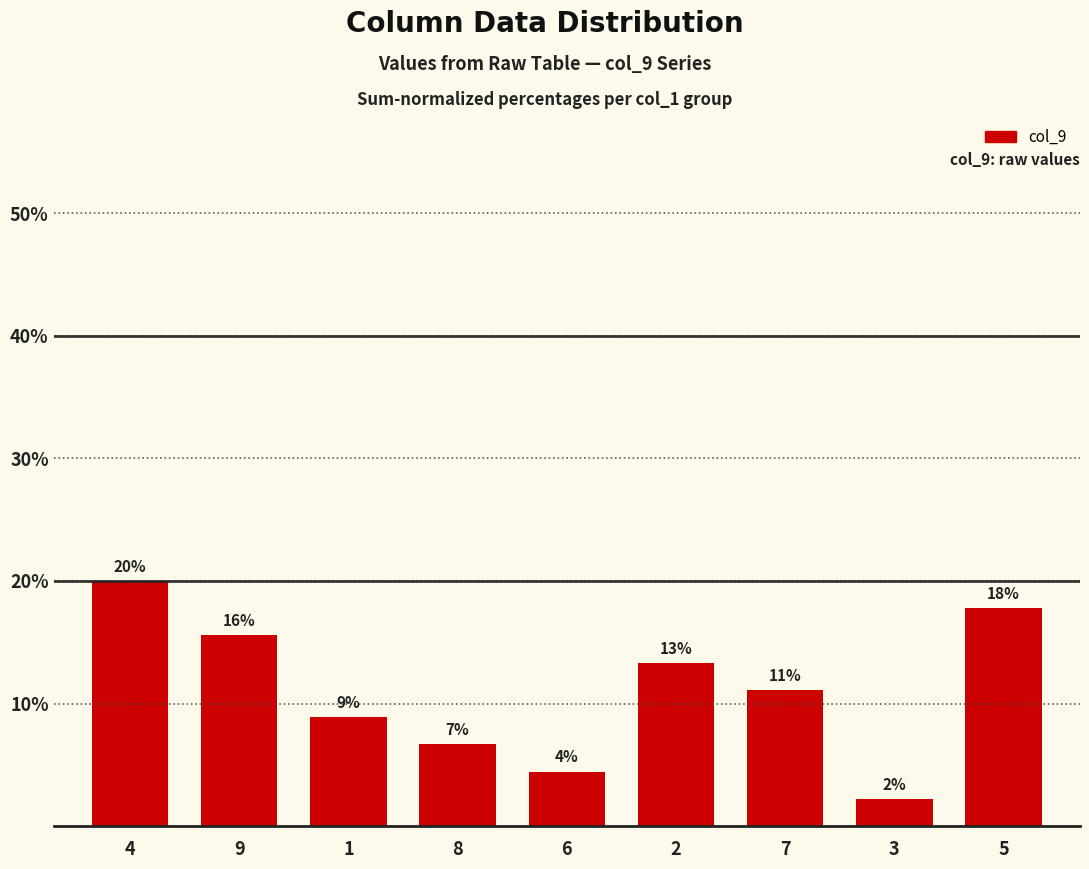

The chart shows a value of 11.1 at 7. True or false?

True